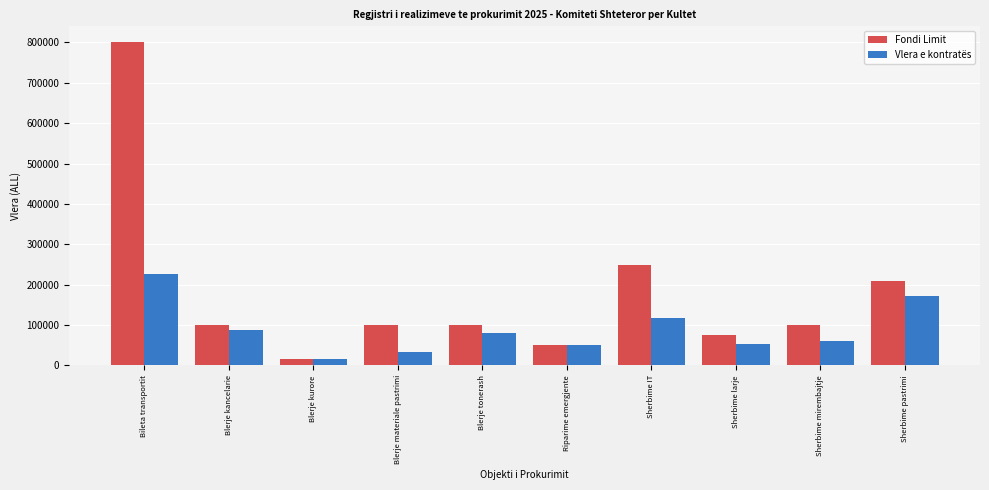

What is the difference between the maximum and minimum values in the Fondi Limit series?

785000